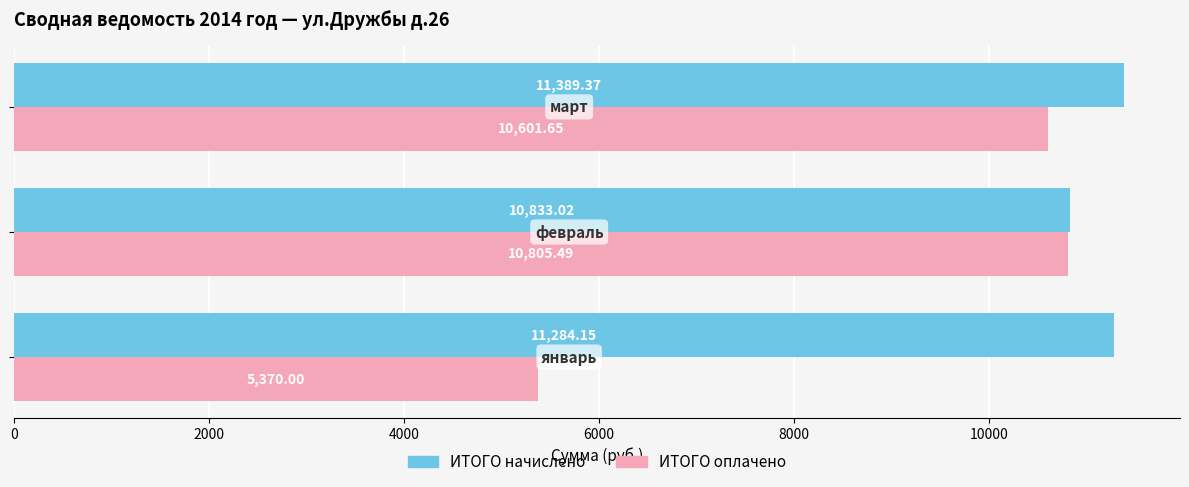

Rank the series by their average value, from lowest to highest.

ИТОГО оплачено, ИТОГО начислено